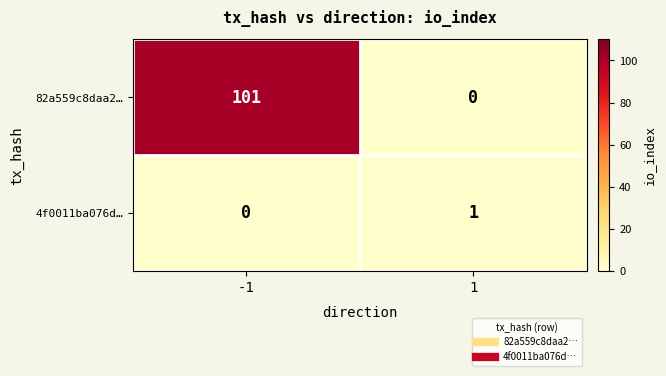

What is the difference between the 82a559c8daa2… values at -1 and 1?

101